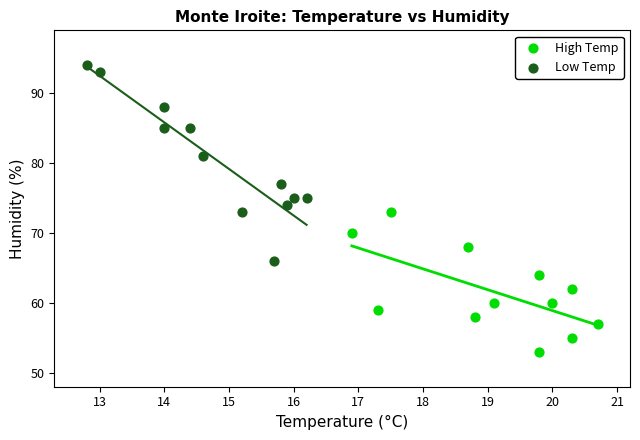

Which series reaches the minimum Y coordinate?

High Temp